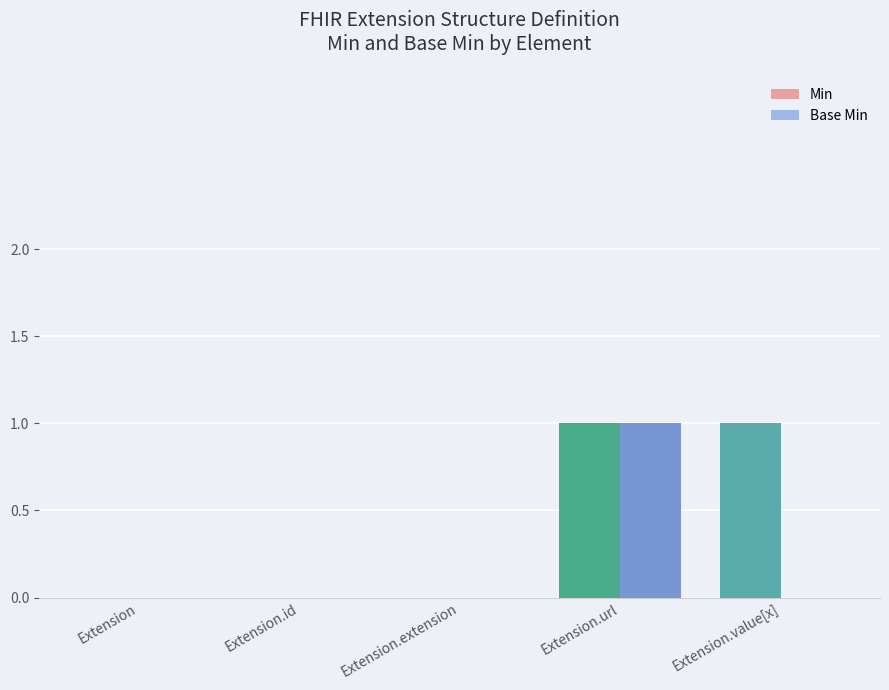

Which series has the largest total across all categories?

Min